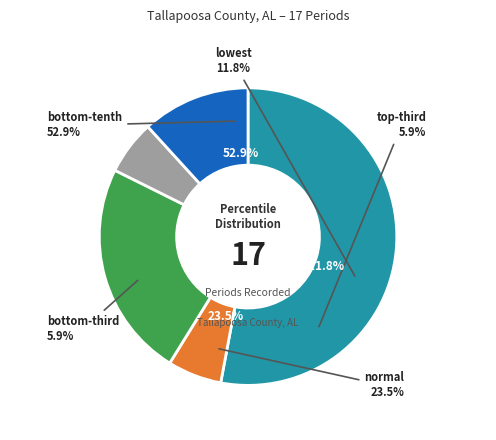

Which category has the biggest portion of the pie?

bottom-tenth